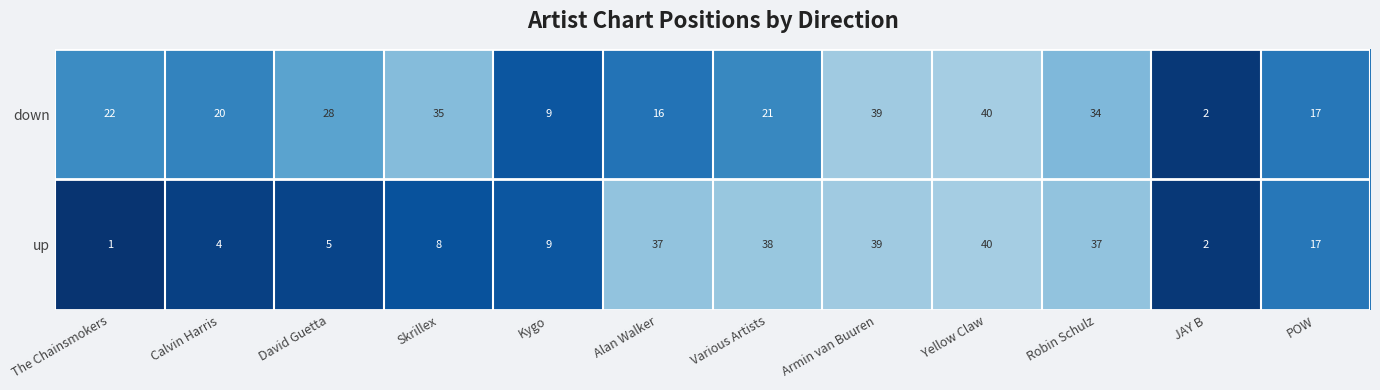

Reading left to right, extract all data points from this chart.

down: 22	20	28	35	9	16	21	39	40	34	2	17
up: 1	4	5	8	9	37	38	39	40	37	2	17